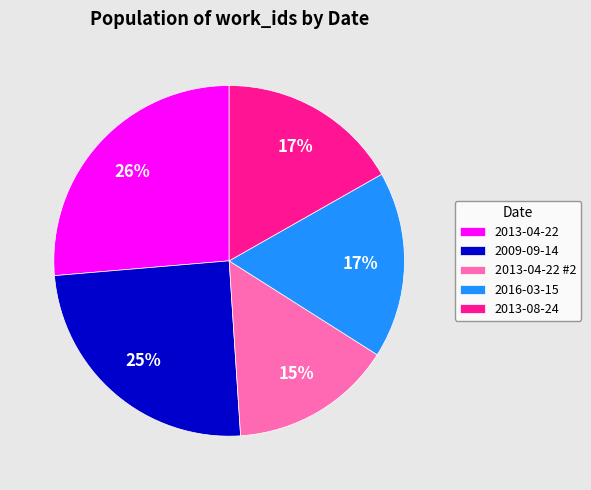

Do 2009-09-14 and 2013-08-24 together represent more than half of the pie?

No